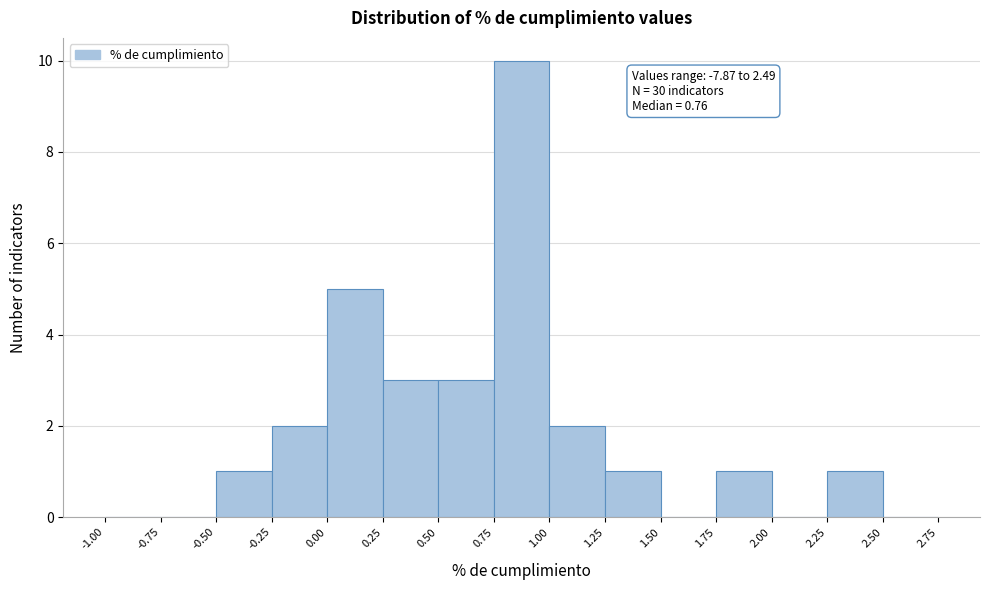

Over which range of the x-axis is the bar tallest?

0.75 to 1.00